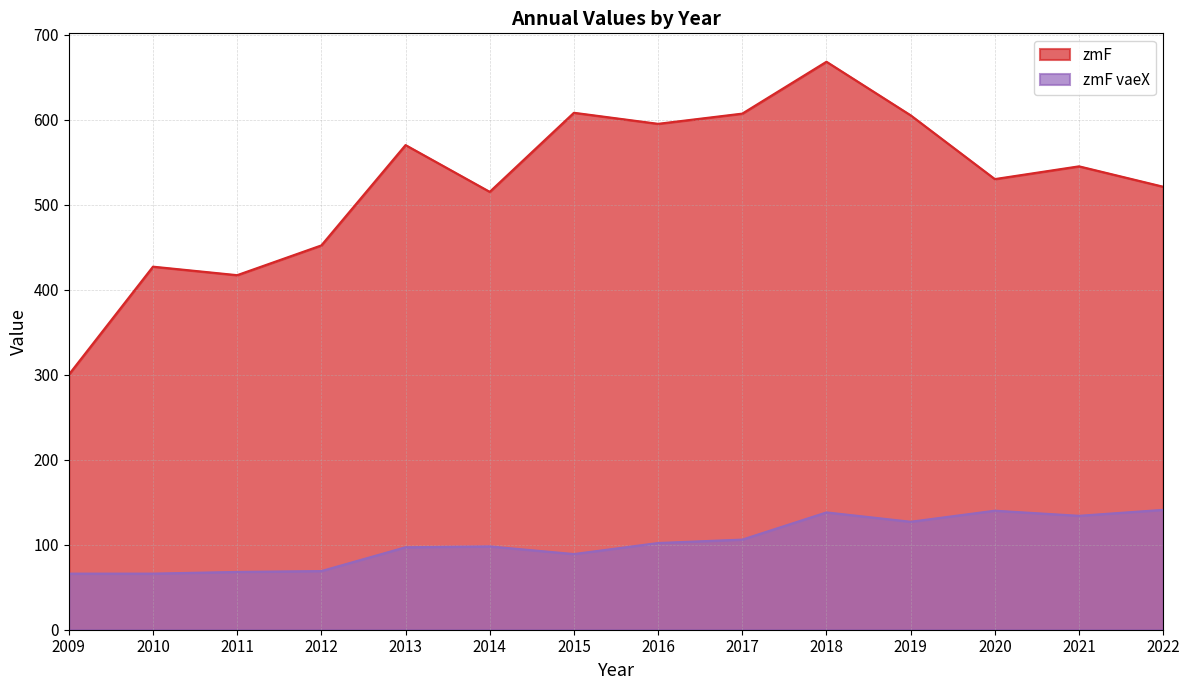

Rank the series by their maximum value, from highest to lowest.

zmF, zmF vaeX